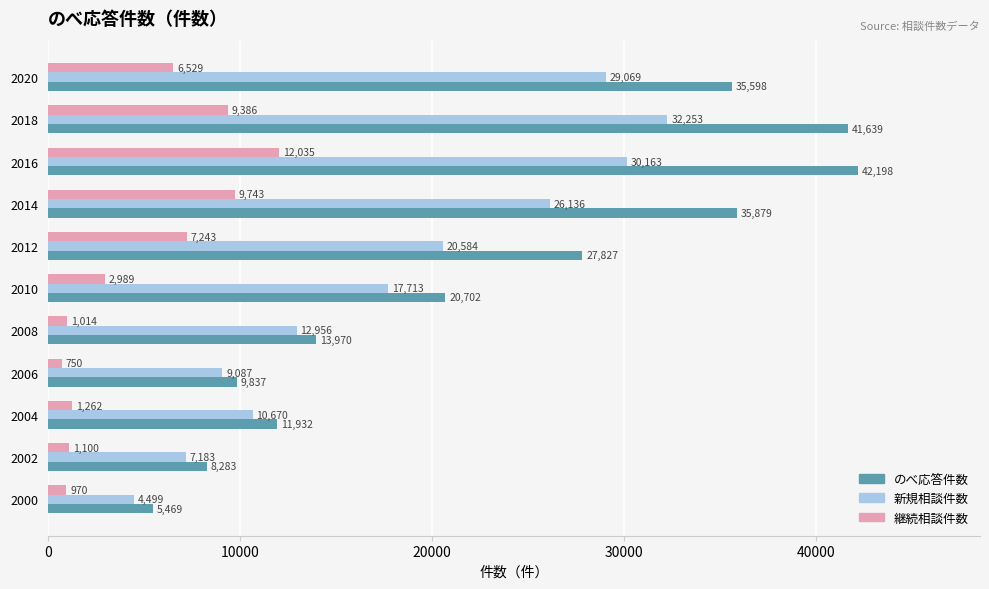

At which label does 継続相談件数 reach its minimum?

2006